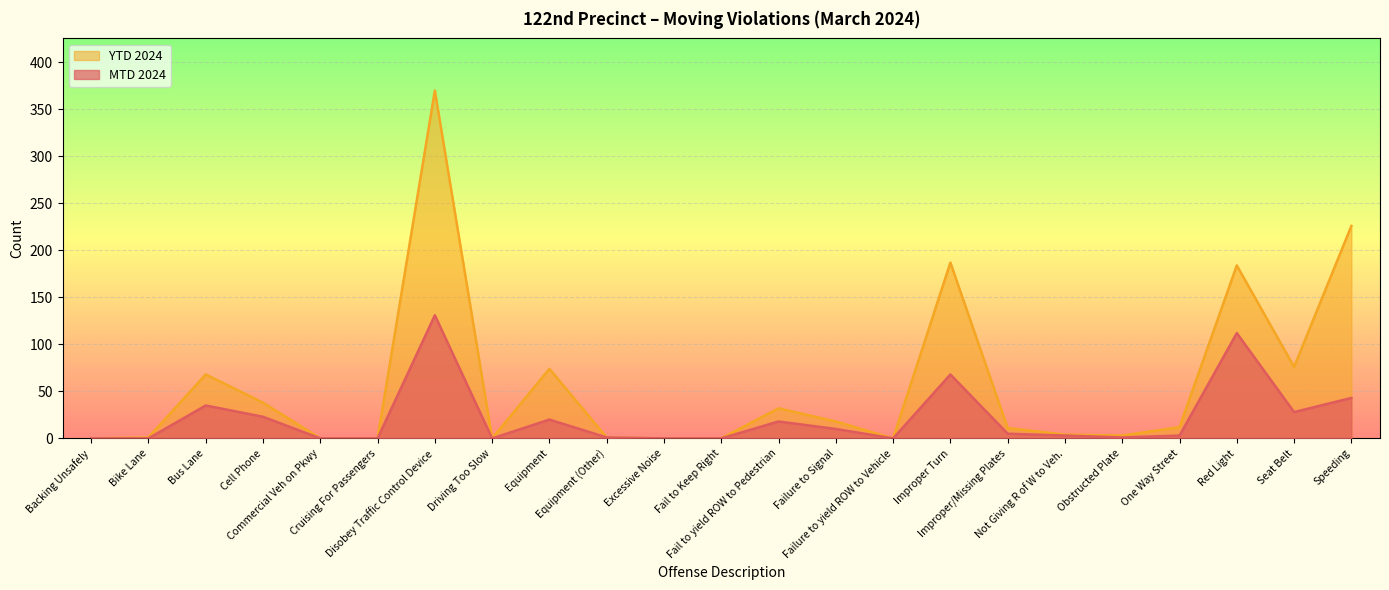

What are all the series names shown in the legend?

YTD 2024, MTD 2024